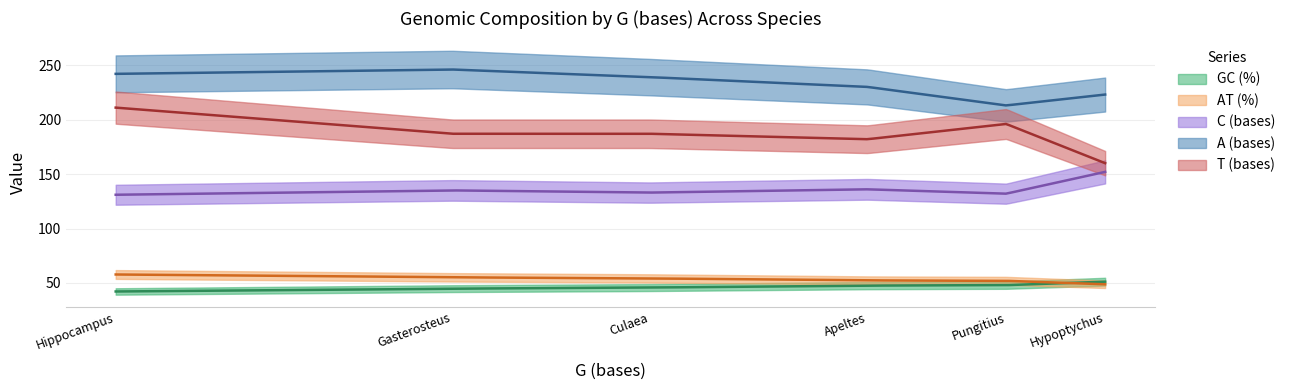

What are all the series names shown in the legend?

GC (%), AT (%), C (bases), A (bases), T (bases)